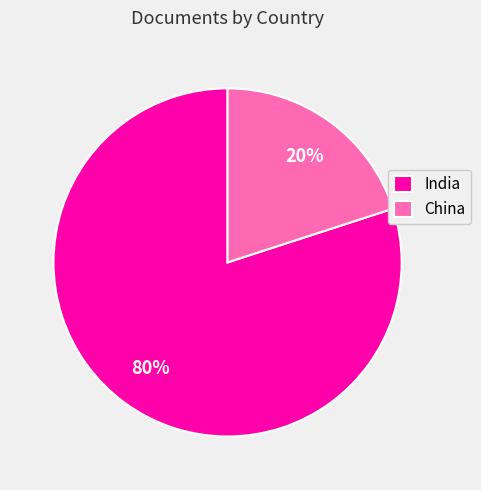

Rank the categories by value from highest to lowest.

India, China